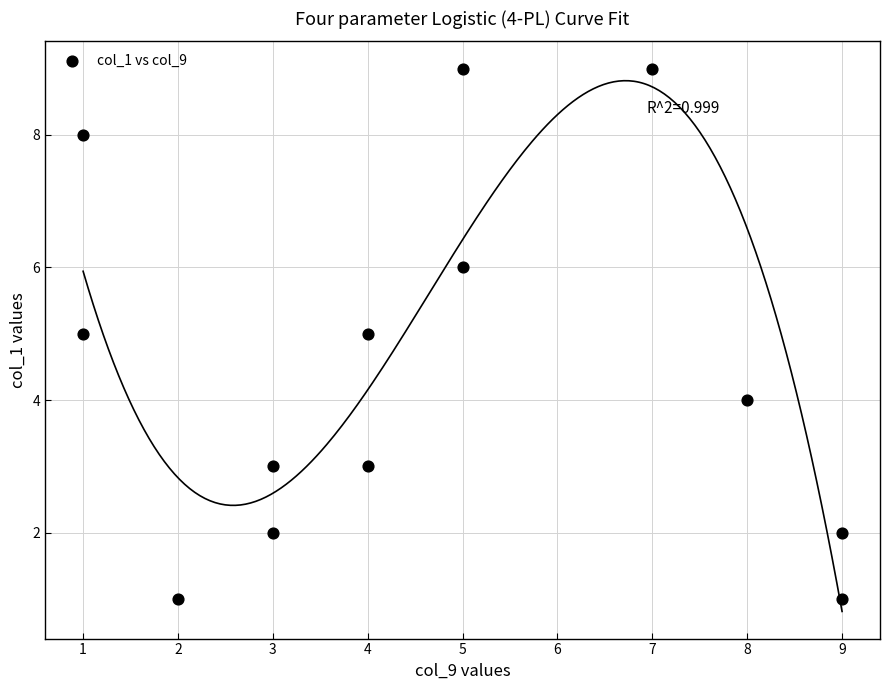

What is the range of Y values (max minus min)?

8